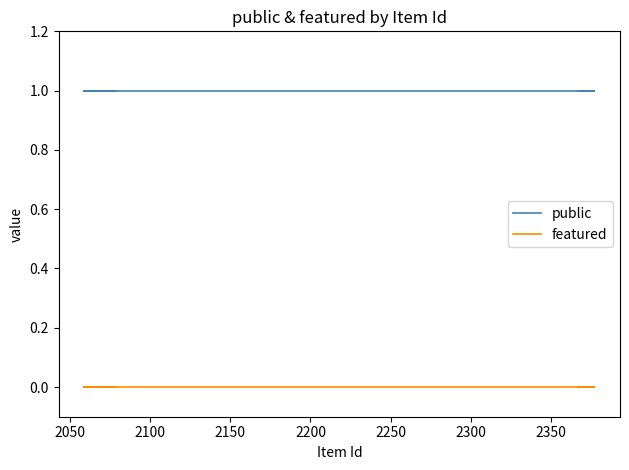

The featured series shows 0 at 2050. True or false?

True